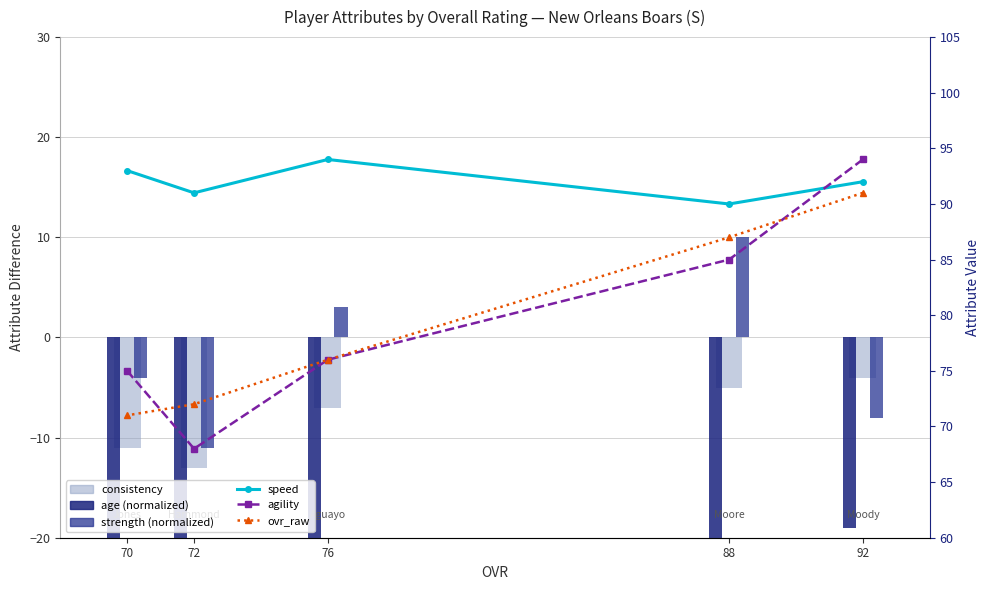

What is the greatest value displayed?

94